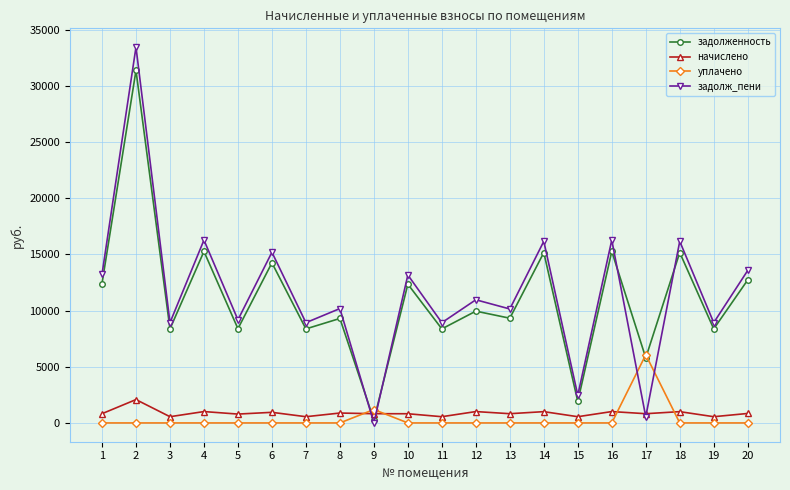

What is the sum of all задолж_пени values?

232726.2